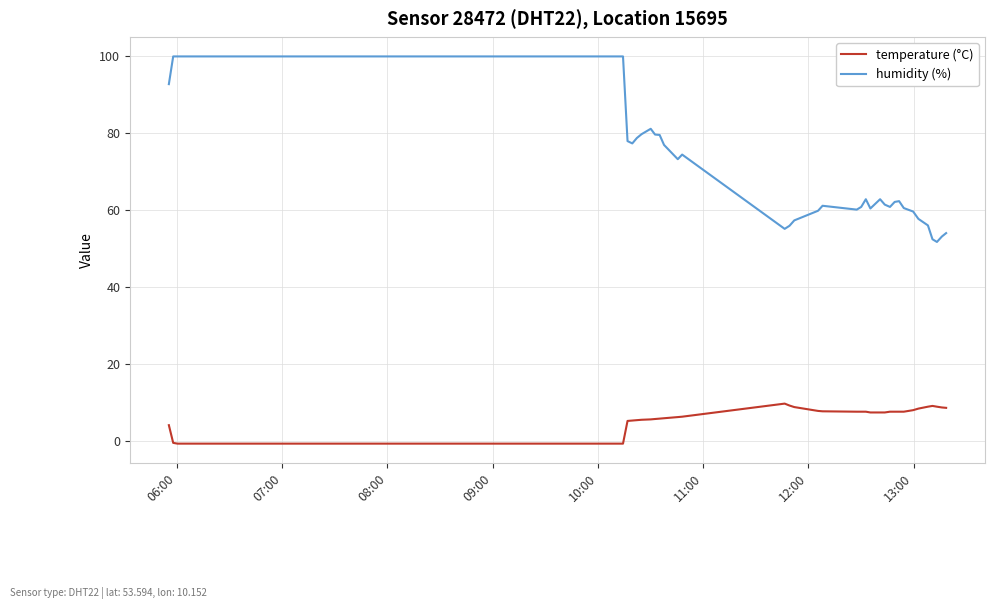

What is the difference between the maximum and minimum values in the temperature (°C) series?

10.4